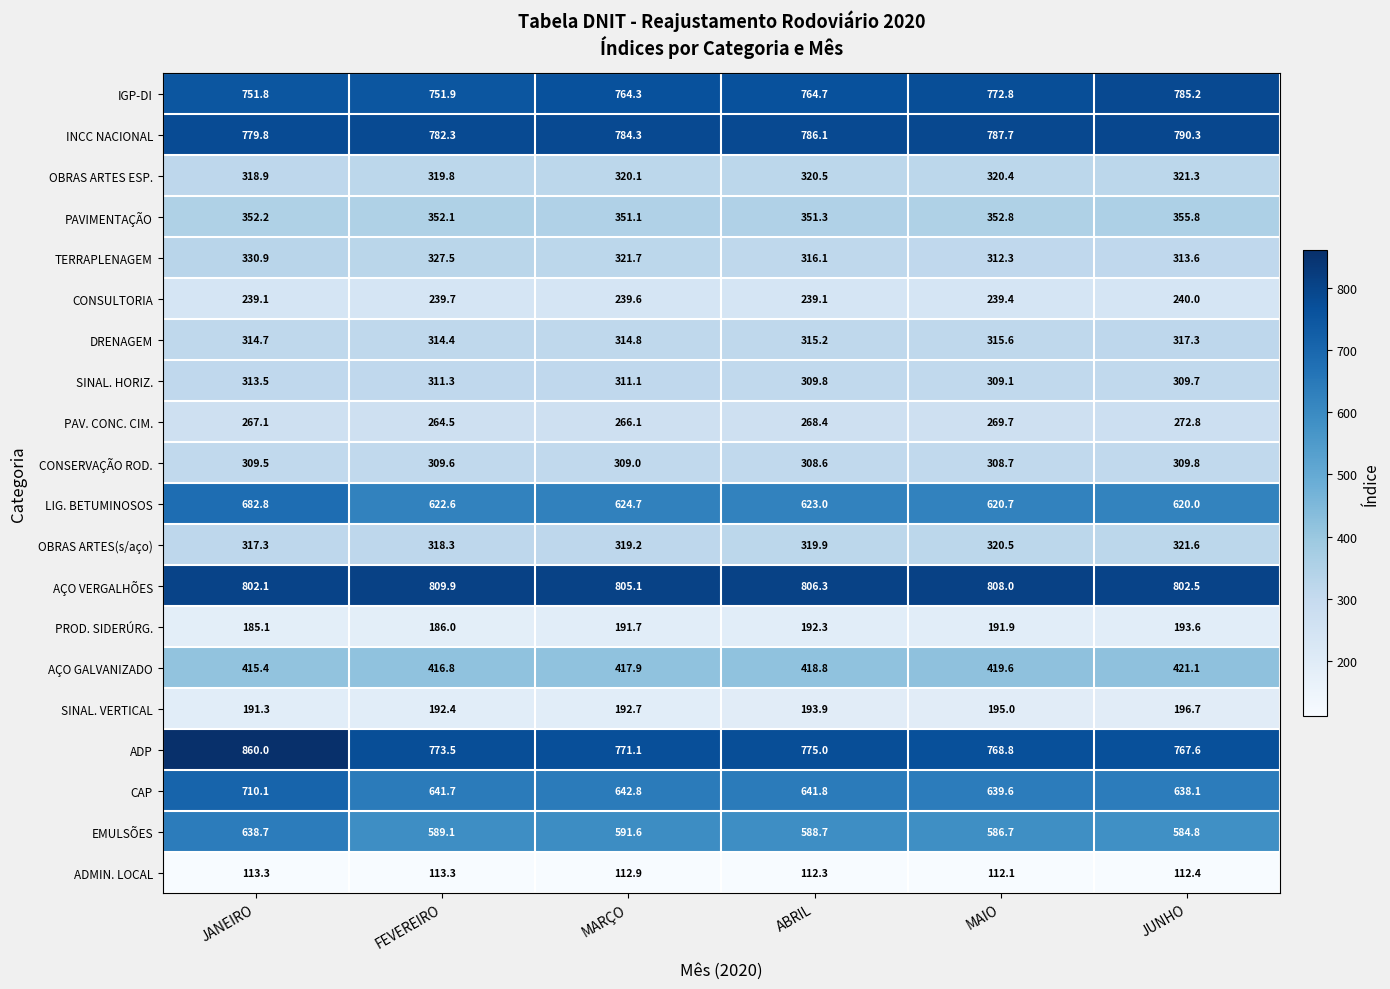

Which series has the widest spread of values?

ADP